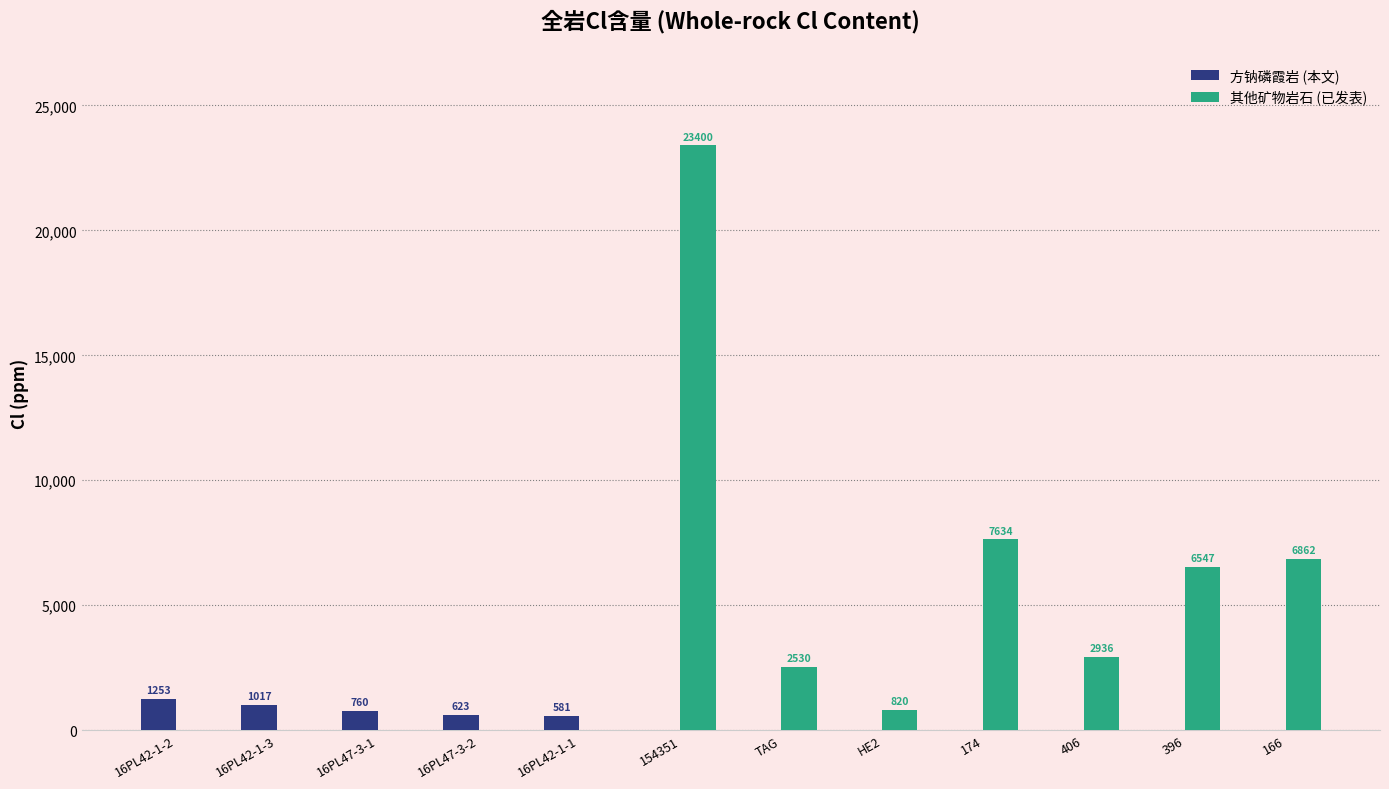

What value does the 其他矿物岩石 (已发表) series have at TAG?

2530.0